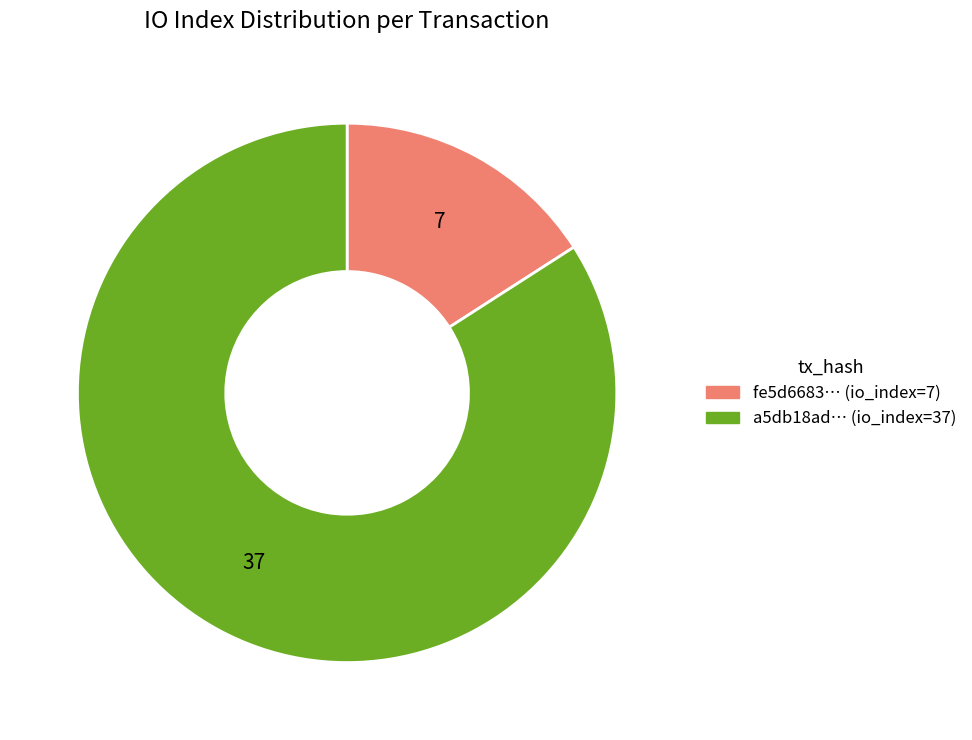

Rank the categories by value from highest to lowest.

a5db18ad… (io_index=37), fe5d6683… (io_index=7)